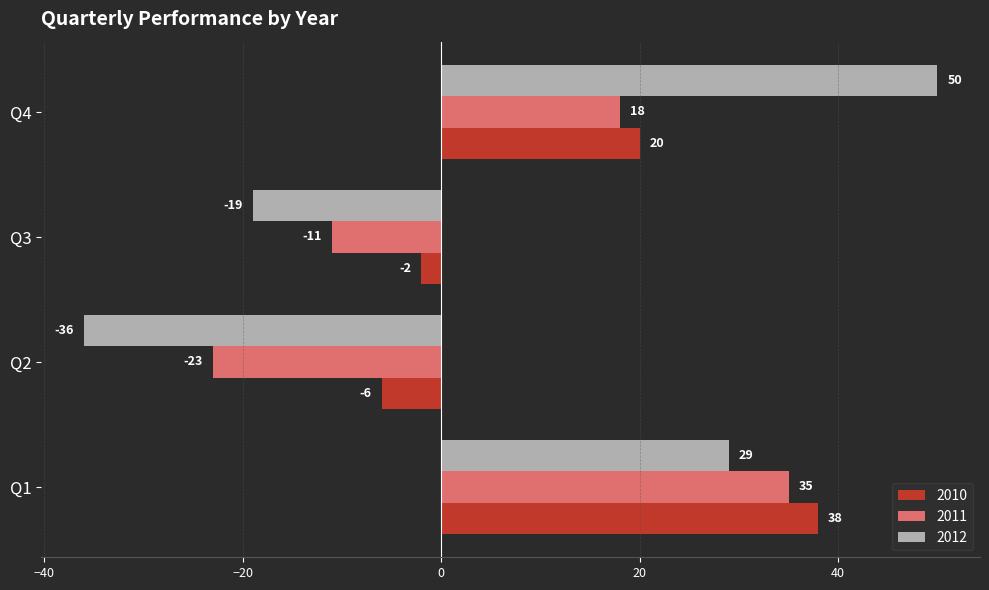

What is the sum of the 2012 values at Q3 and Q4?

31